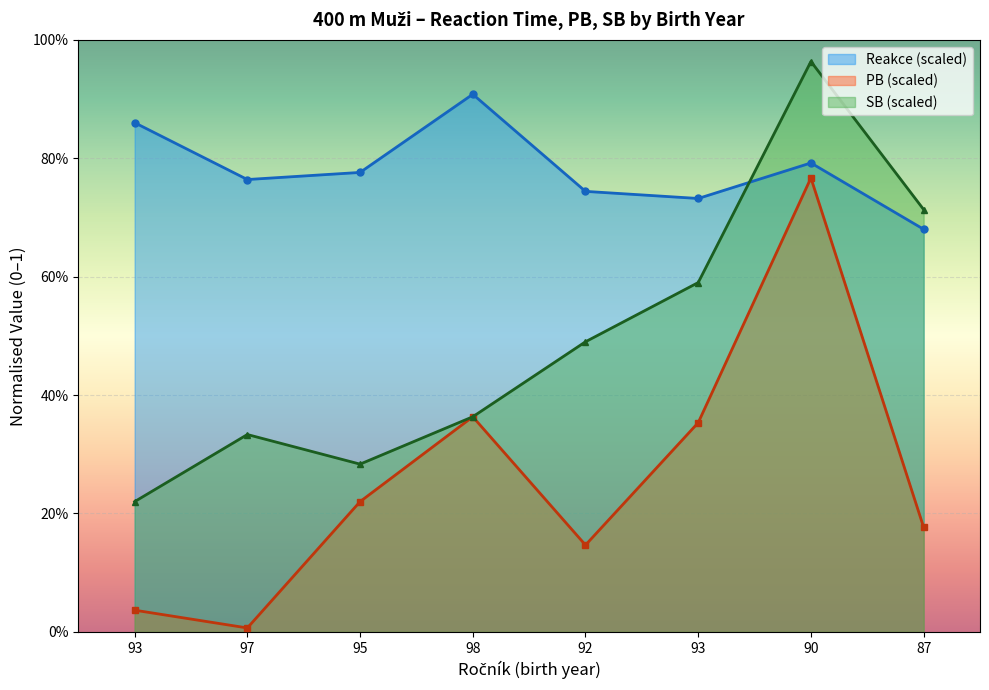

At which category is the sum across all series the highest?

90